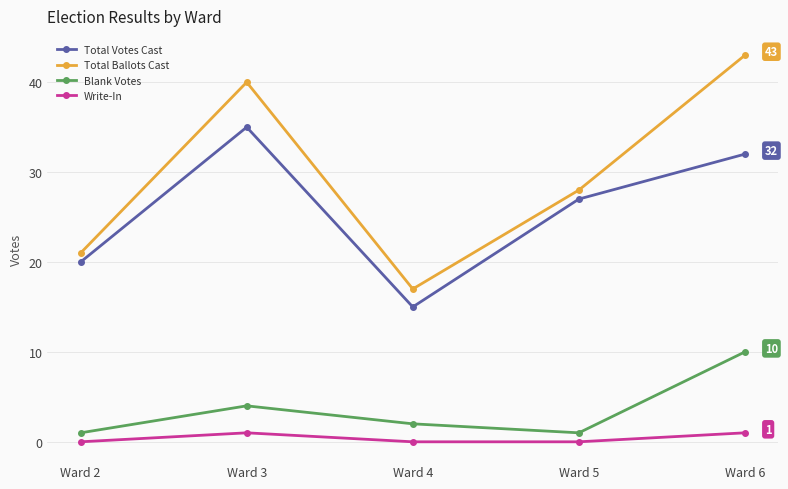

What is the sum of all Total Ballots Cast values?

149